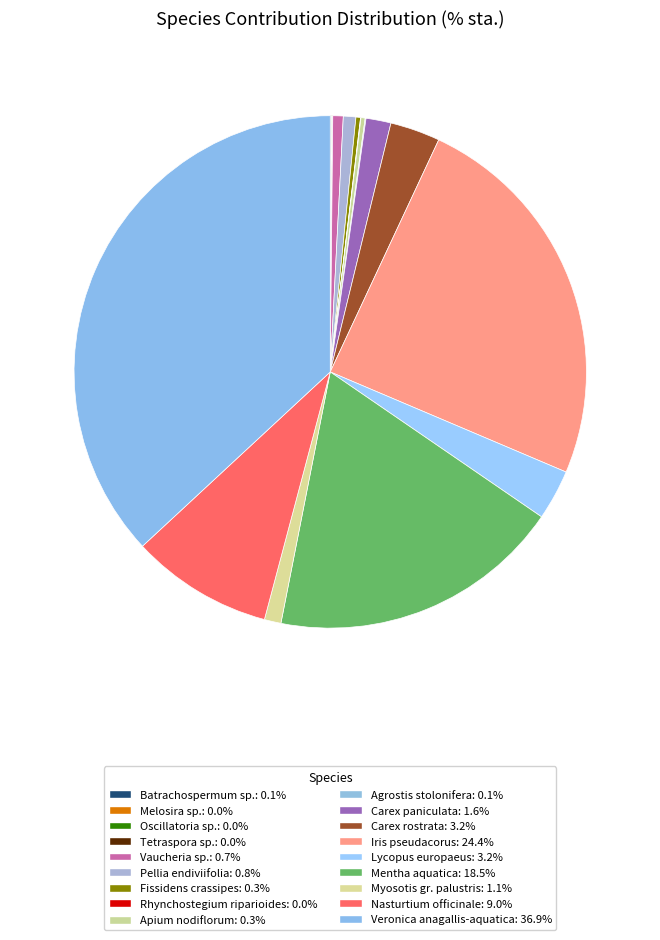

What percentage do Agrostis stolonifera and Vaucheria sp. together represent?

0.7%